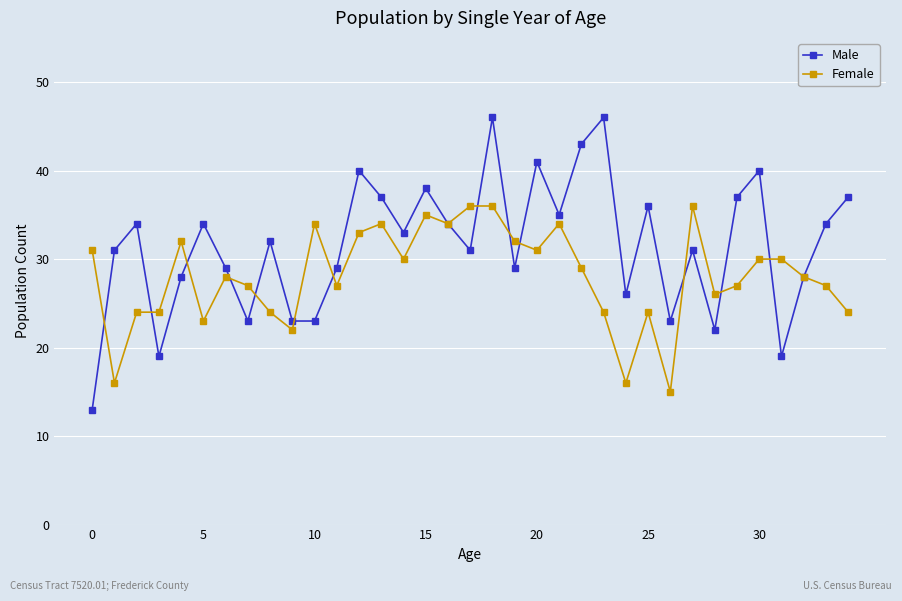

True or false: Male has more than 1 interior local peaks.

True